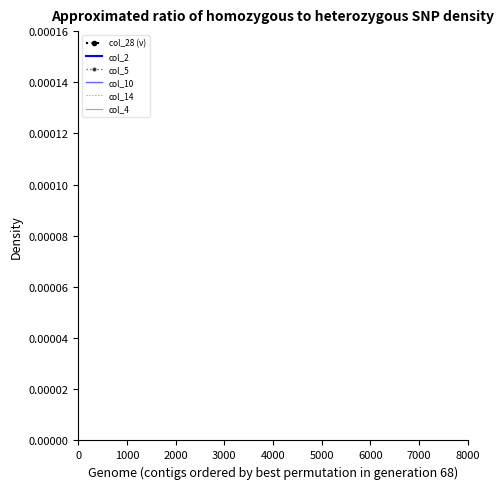

How many categories are shown in the chart?

20